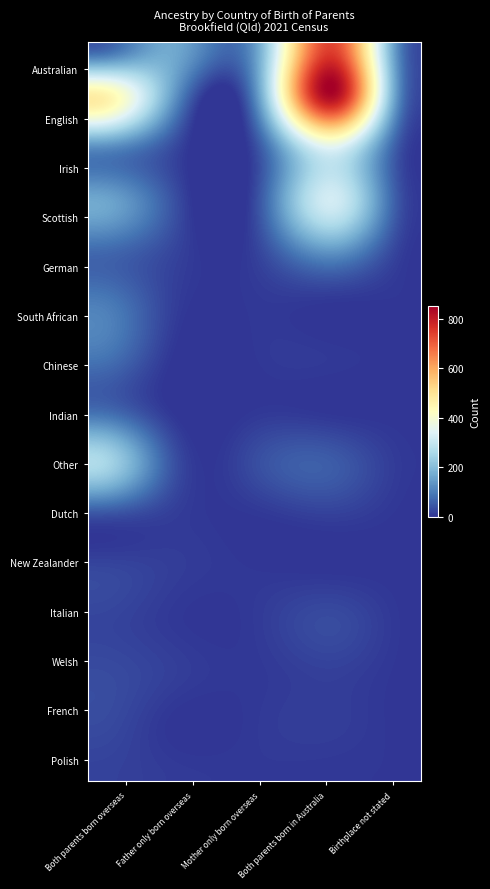

At how many categories does at least one series exceed 626?

1